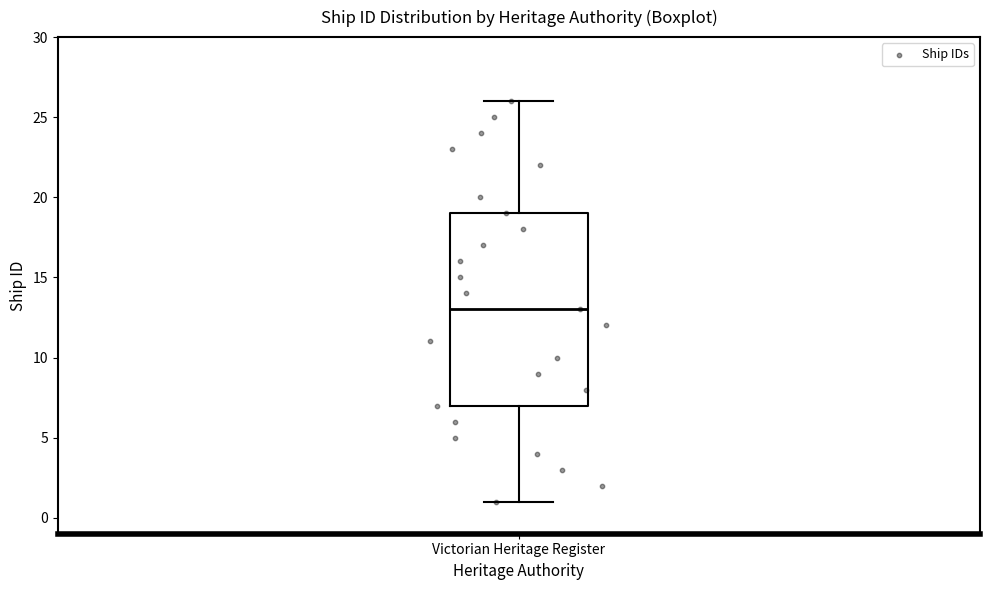

Read this box plot against the y-axis: the position of the median line, the range covered by the box, and the ends of both whiskers. The values are not printed on the chart, so give them approximately, as read against the axis.

median 13, box 7 to 19, whiskers 1 to 26